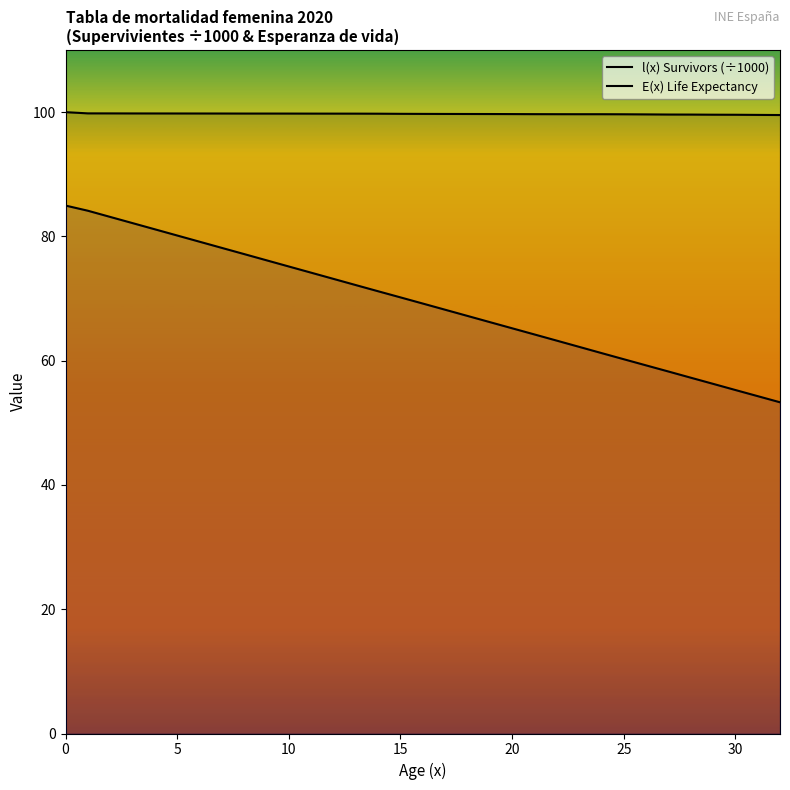

The E(x) Life Expectancy series shows 108.9 at 15. True or false?

False